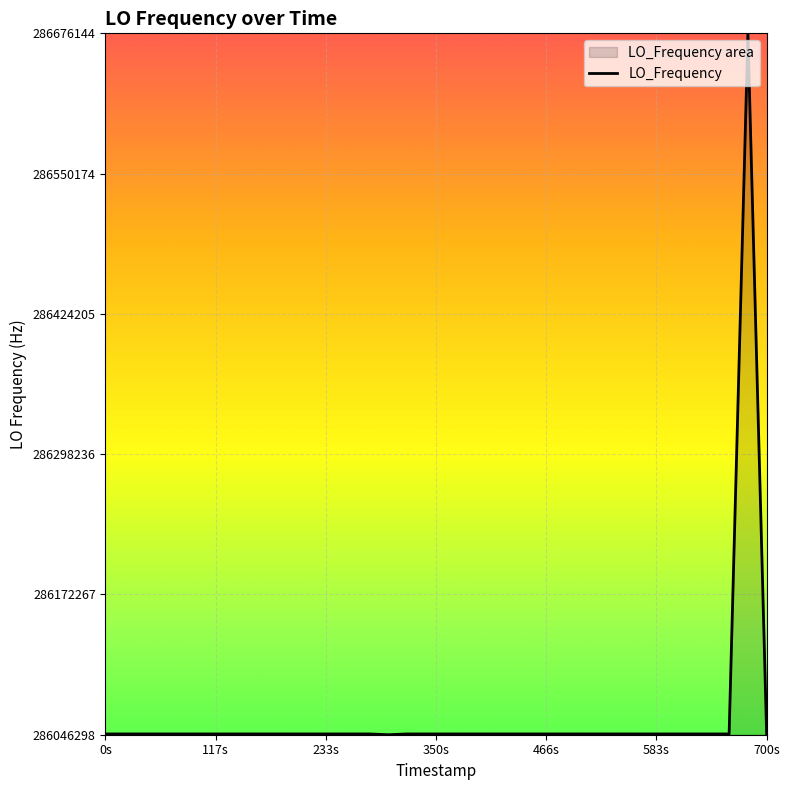

What is the minimum value shown in the chart?

286046297.6